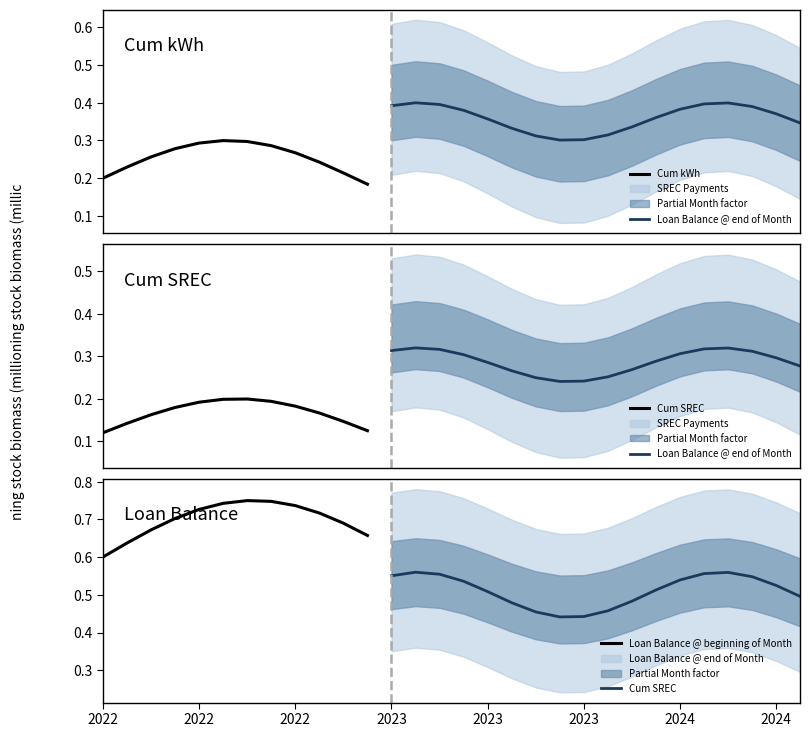

How many series are shown in this chart?

6